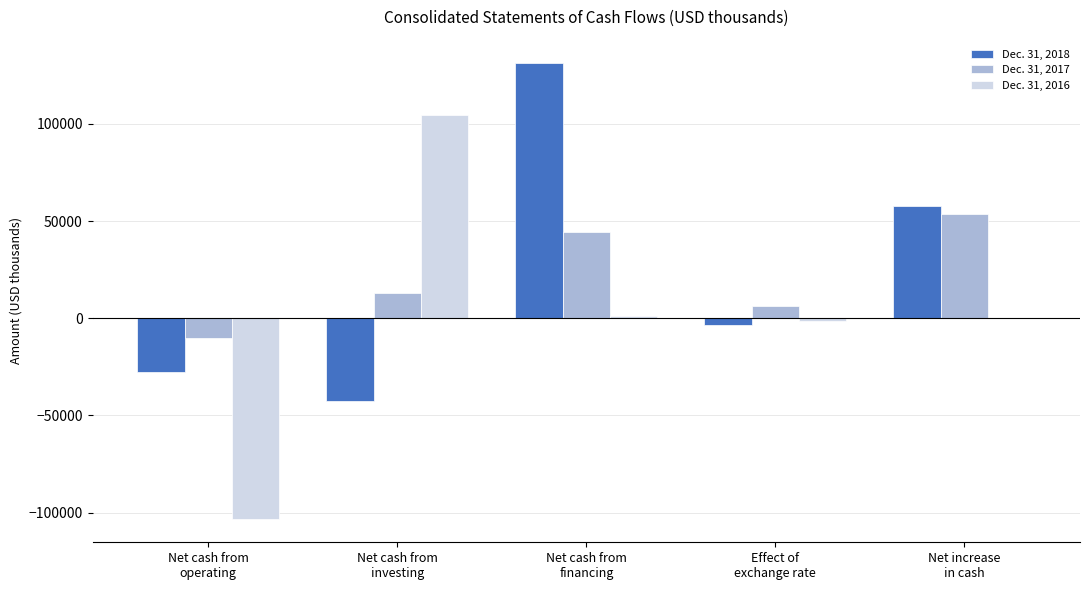

Which series has the largest range (max minus min)?

Dec. 31, 2016